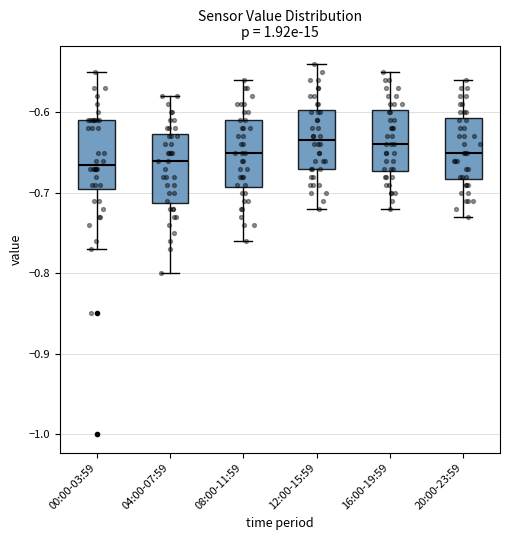

Reading left to right, transcribe this box plot: for each box, give where its median line is, the range the box spans, and where its two whiskers end, as read against the y-axis. The values are not printed on the chart, so give them approximately, as read against the axis.

00:00-03:59: median -0.66, box -0.69 to -0.61, whiskers -0.77 to -0.55
04:00-07:59: median -0.66, box -0.71 to -0.63, whiskers -0.80 to -0.58
08:00-11:59: median -0.65, box -0.69 to -0.61, whiskers -0.76 to -0.56
12:00-15:59: median -0.63, box -0.67 to -0.60, whiskers -0.72 to -0.54
16:00-19:59: median -0.64, box -0.67 to -0.60, whiskers -0.72 to -0.55
20:00-23:59: median -0.65, box -0.68 to -0.61, whiskers -0.73 to -0.56